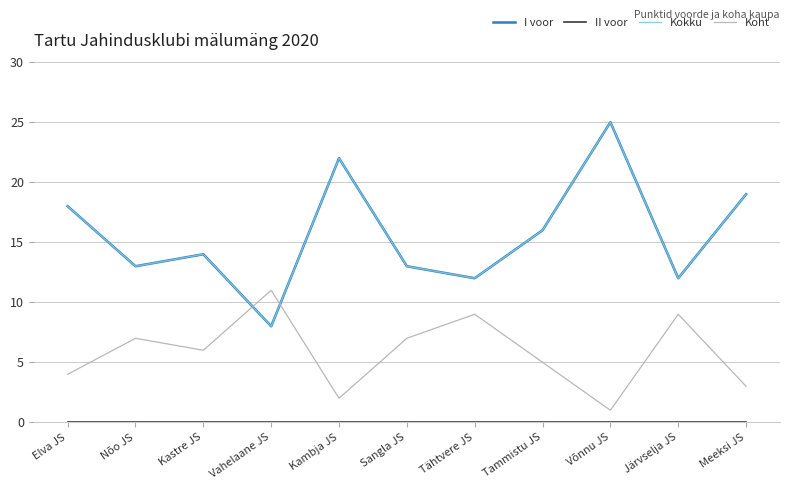

What is the difference between the maximum and minimum values in the I voor series?

17